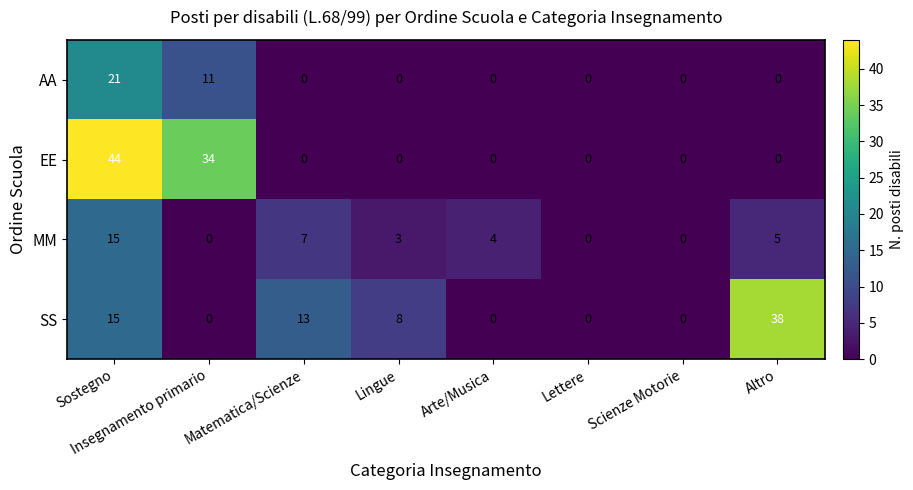

How many distinct data groups are displayed?

4